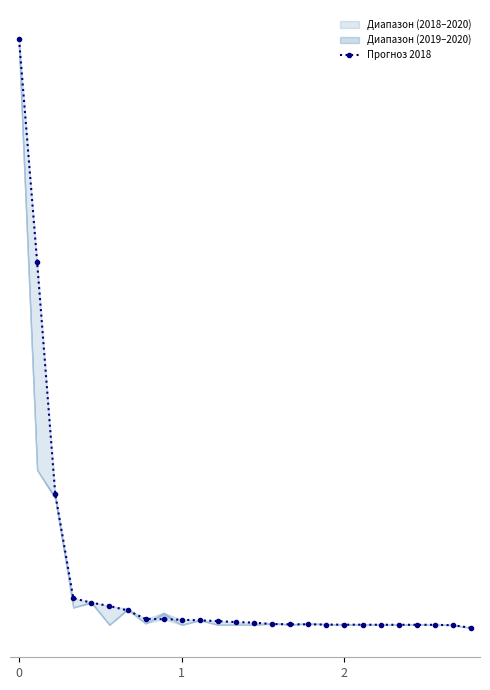

True or false: the data shows 4055 at 3.

False